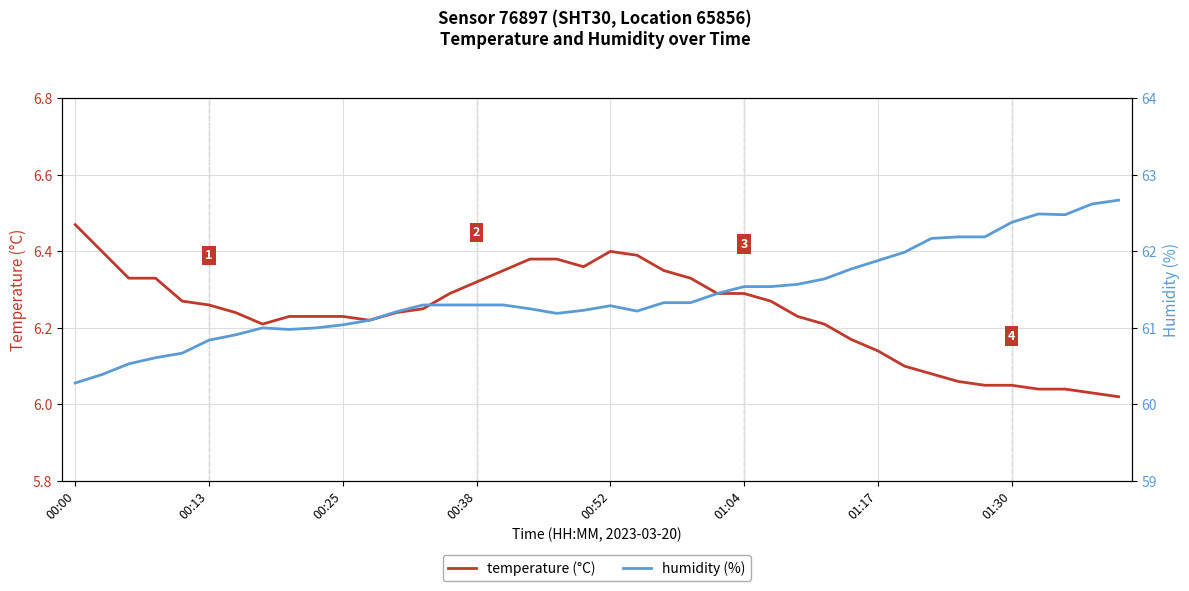

How many values in the humidity (%) series are below 61?

8